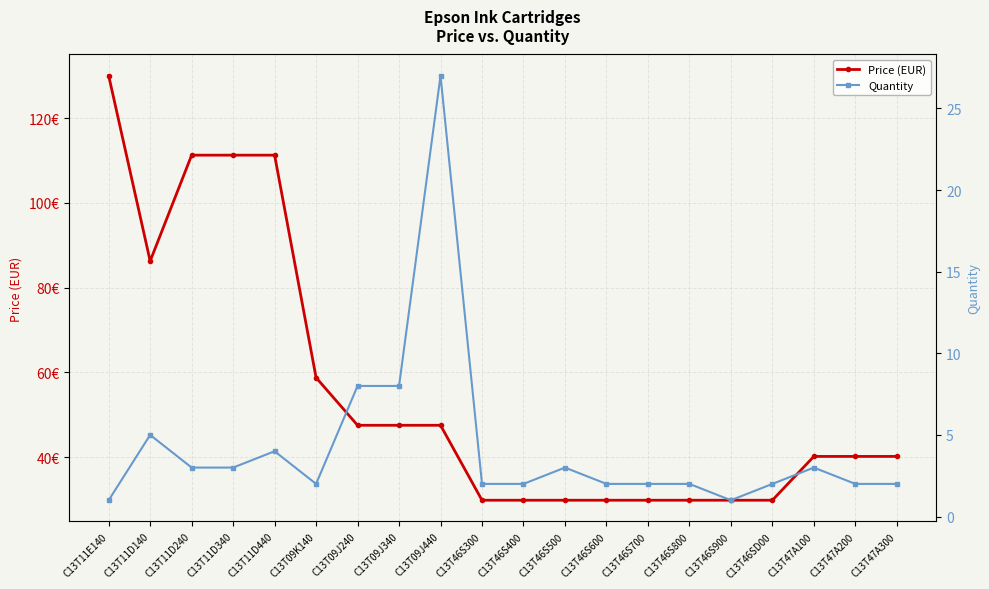

Which series has the largest range (max minus min)?

Price (EUR)